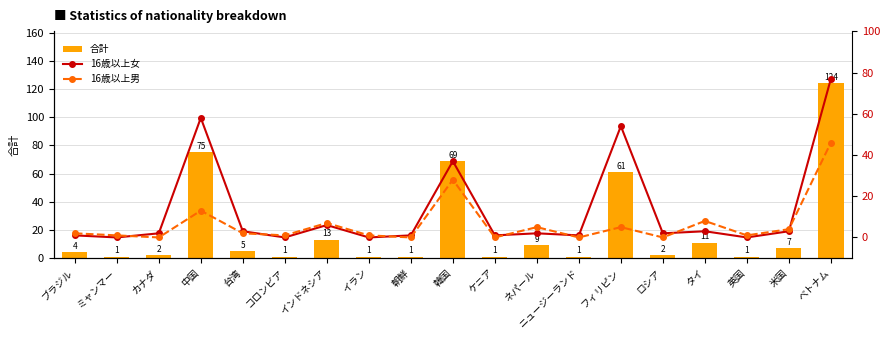

Which category has the highest value in the 合計 series?

ベトナム